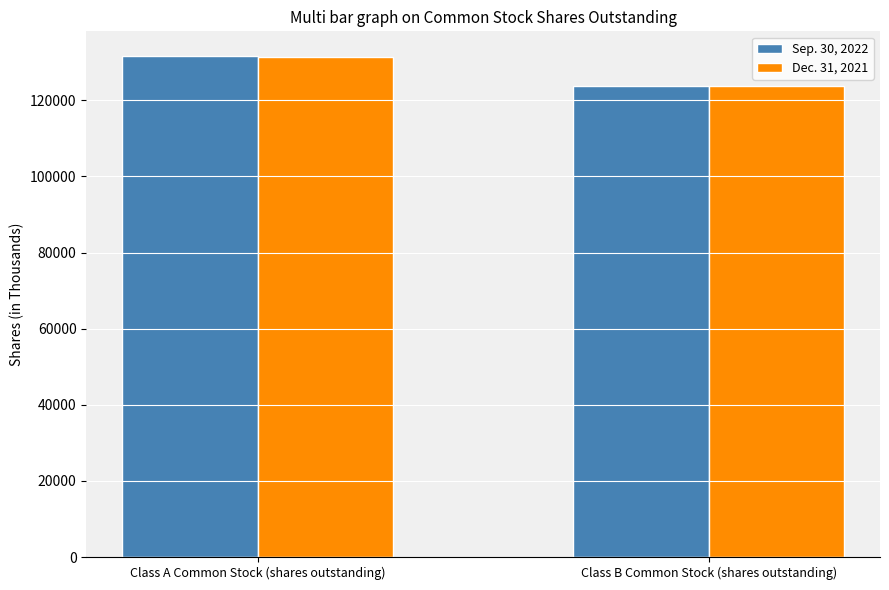

Is the value of Dec. 31, 2021 at Class A Common Stock (shares outstanding) greater than the value of Sep. 30, 2022 at Class B Common Stock (shares outstanding)?

Yes